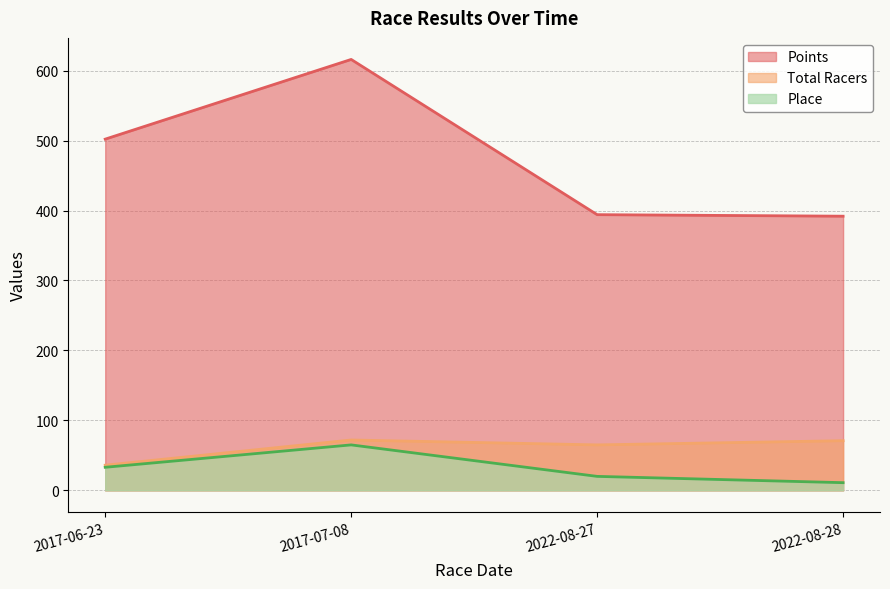

What are all the series names shown in the legend?

Points, Total Racers, Place